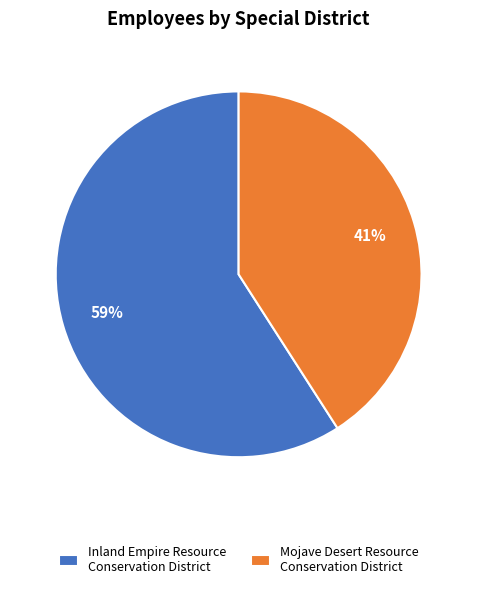

Is the sum of Inland Empire Resource Conservation District and Mojave Desert Resource Conservation District greater than half?

Yes